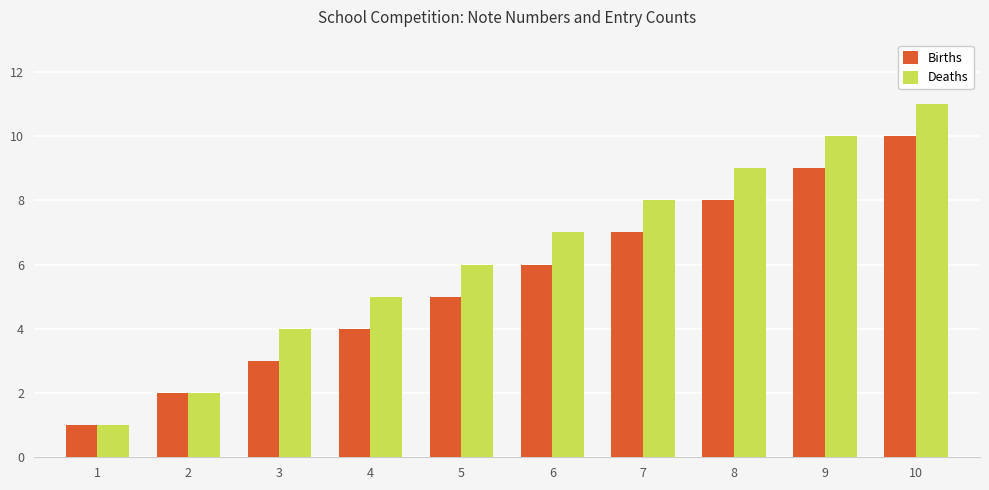

How many groups of bars are there?

10